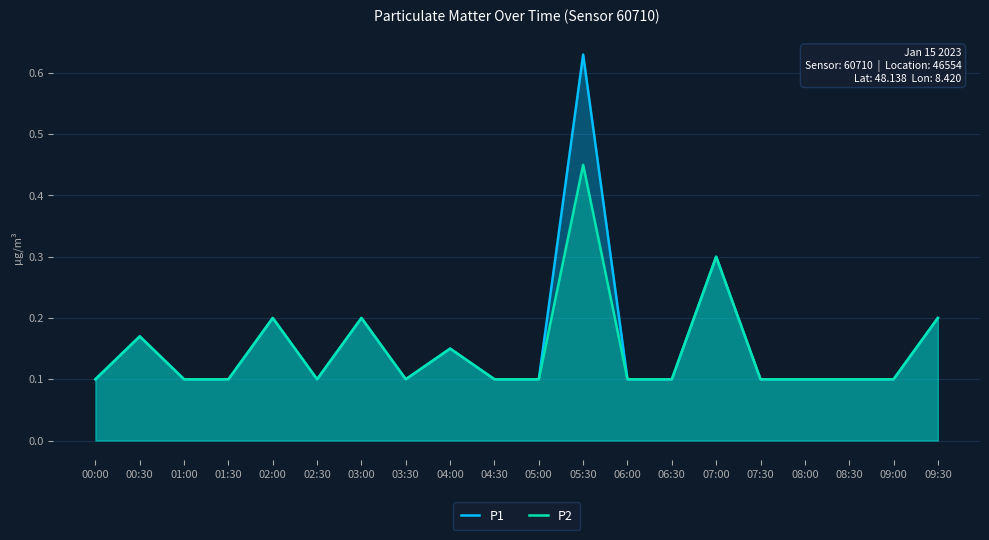

What is the label of the 18th point from the right?

01:00